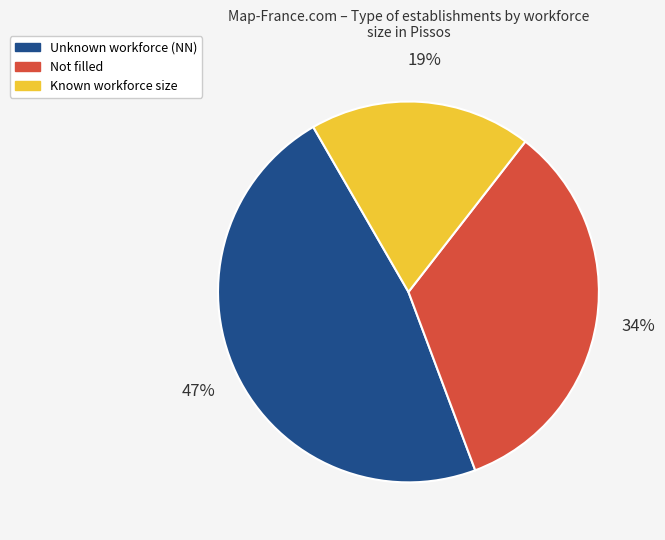

How many segments does this pie chart have?

3